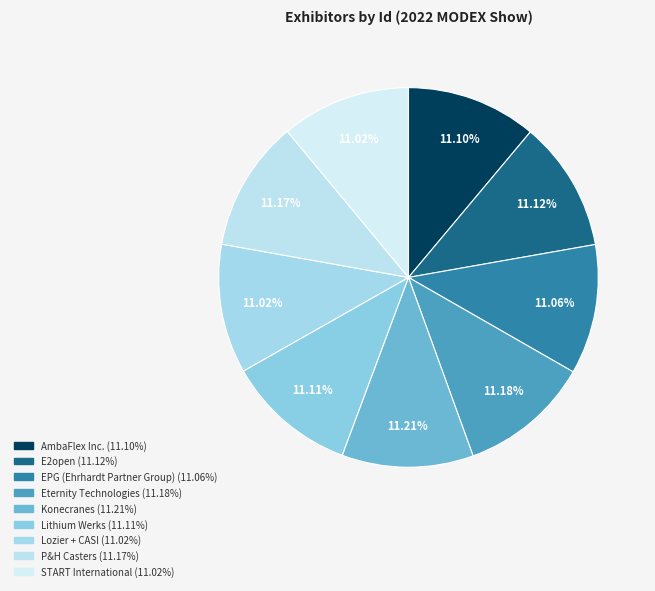

The Lithium Werks slice represents 11% of the pie. True or false?

True